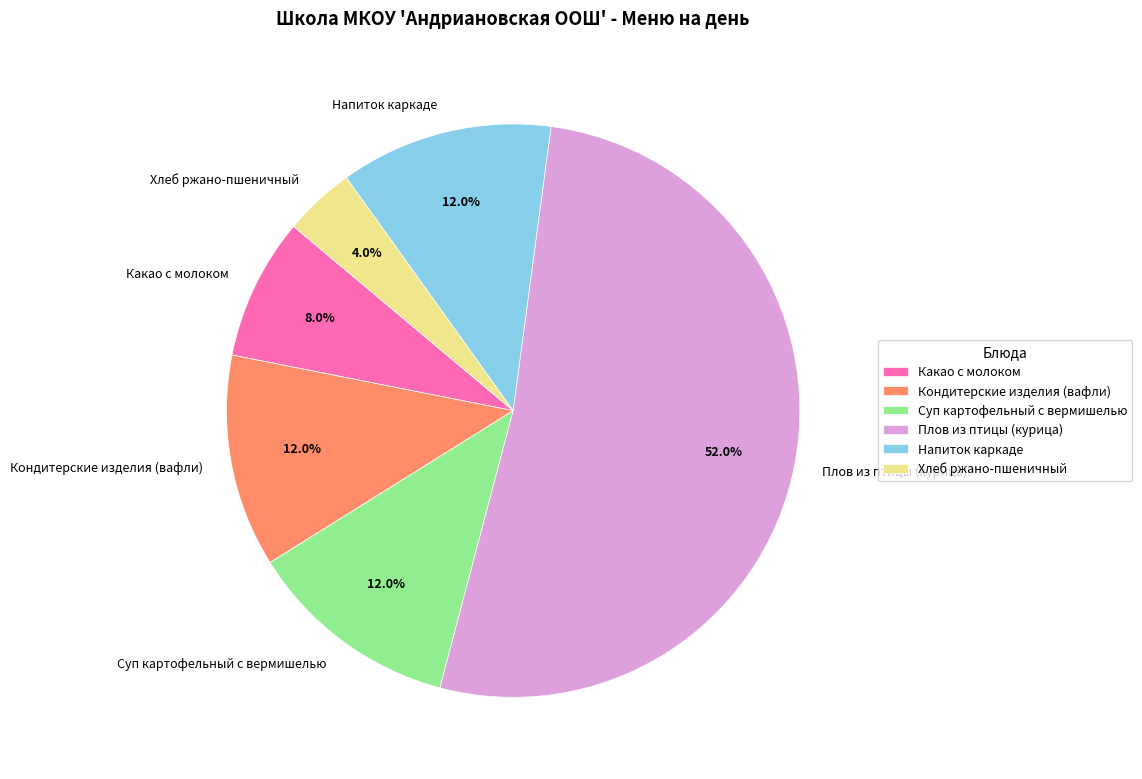

What is the majority slice?

Плов из птицы (курица)